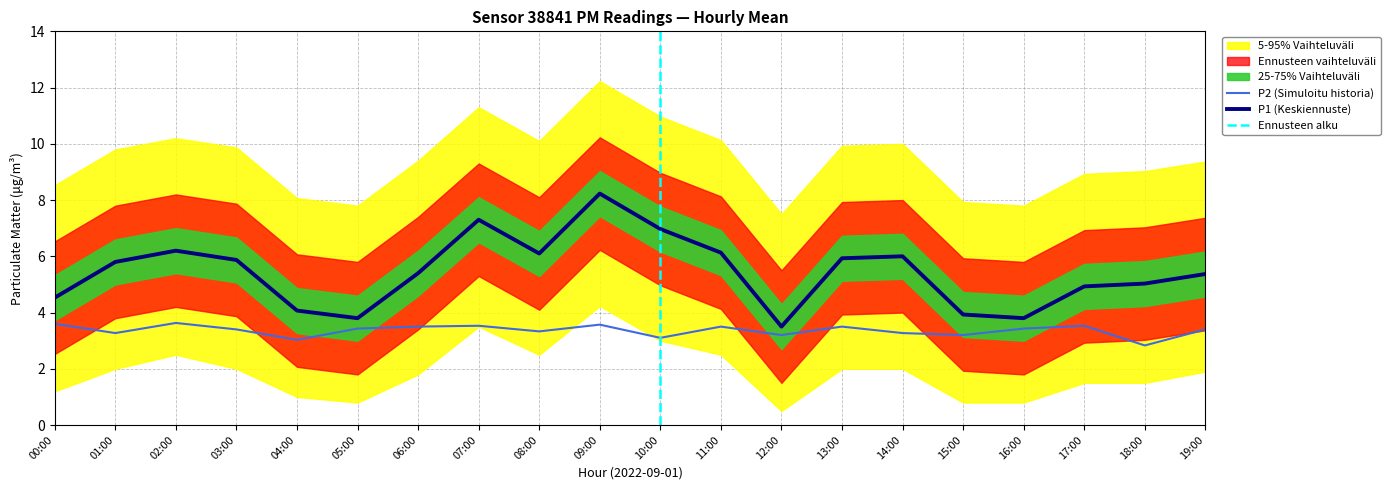

Rank the series at 16:00 from lowest to highest value.

P1_lower2, P1_lower, P2, P1, P1_upper, P1_upper2